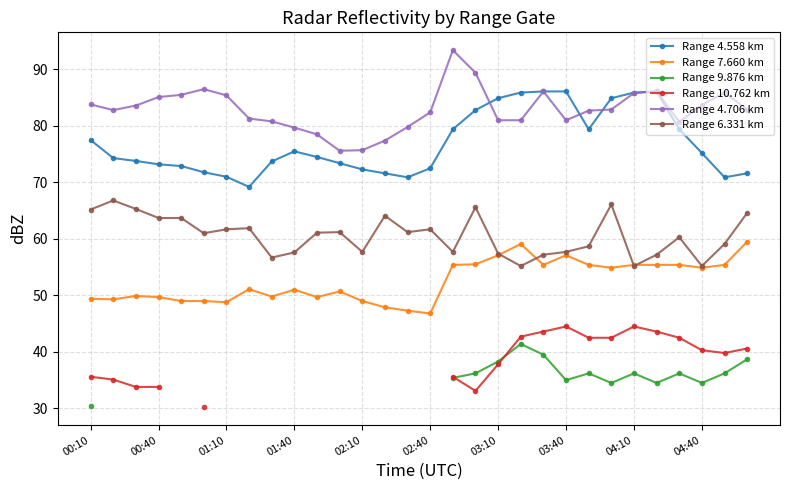

True or false: Range 4.558 km has more than 0 interior local peaks.

True